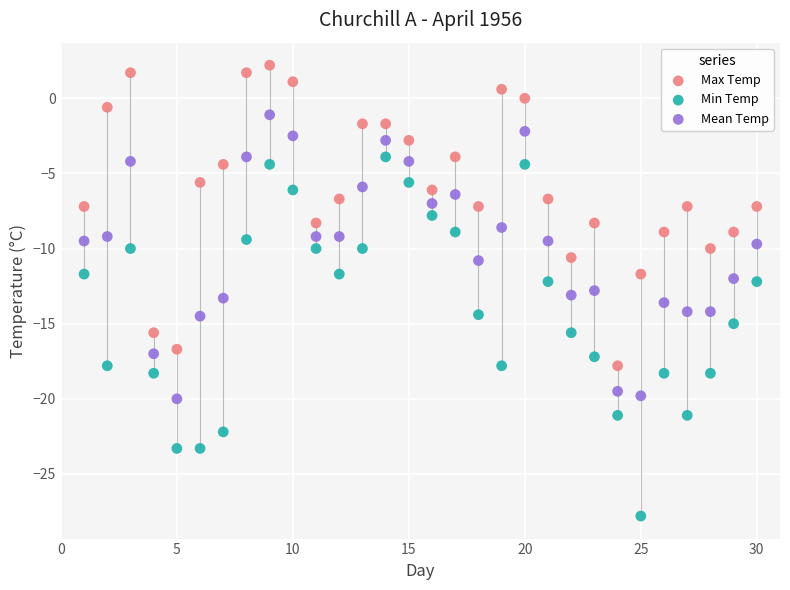

Which series contains the highest Y value?

Max Temp